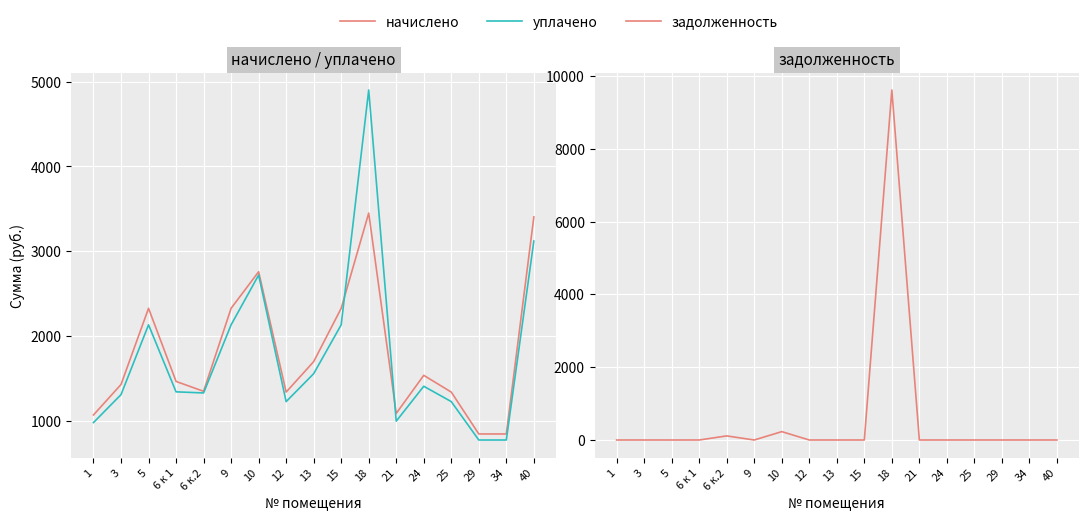

Reading left to right, what are all the values shown in this chart?

начислено: 1=1075.7	3=1434.2	5=2330.6	6 к 1=1470.1	6 к.2=1353.6	9=2330.6	10=2761.0	12=1344.6	13=1703.2	15=2330.6	18=3451.2	21=1093.6	24=1541.8	25=1344.6	29=851.6	34=851.6	40=3406.3
уплачено: 1=986.0	3=1314.7	5=2136.4	6 к 1=1347.6	6 к.2=1334.6	9=2136.4	10=2722.2	12=1232.5	13=1561.2	15=2136.4	18=4900.0	21=1002.4	24=1413.3	25=1232.5	29=780.7	34=780.7	40=3122.5
задолженность: 1=0.0	3=0.0	5=0.0	6 к 1=0.0	6 к.2=112.8	9=0.0	10=230.1	12=0.0	13=0.0	15=0.0	18=9615.2	21=0.0	24=0.0	25=0.0	29=0.0	34=0.0	40=0.0